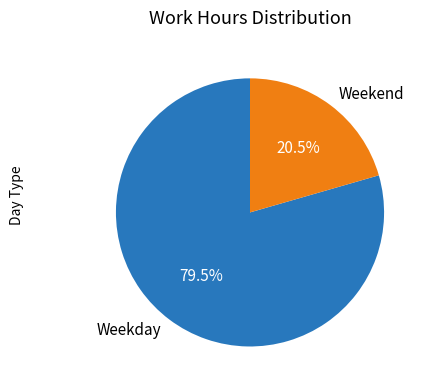

Which category has the biggest portion of the pie?

Weekday